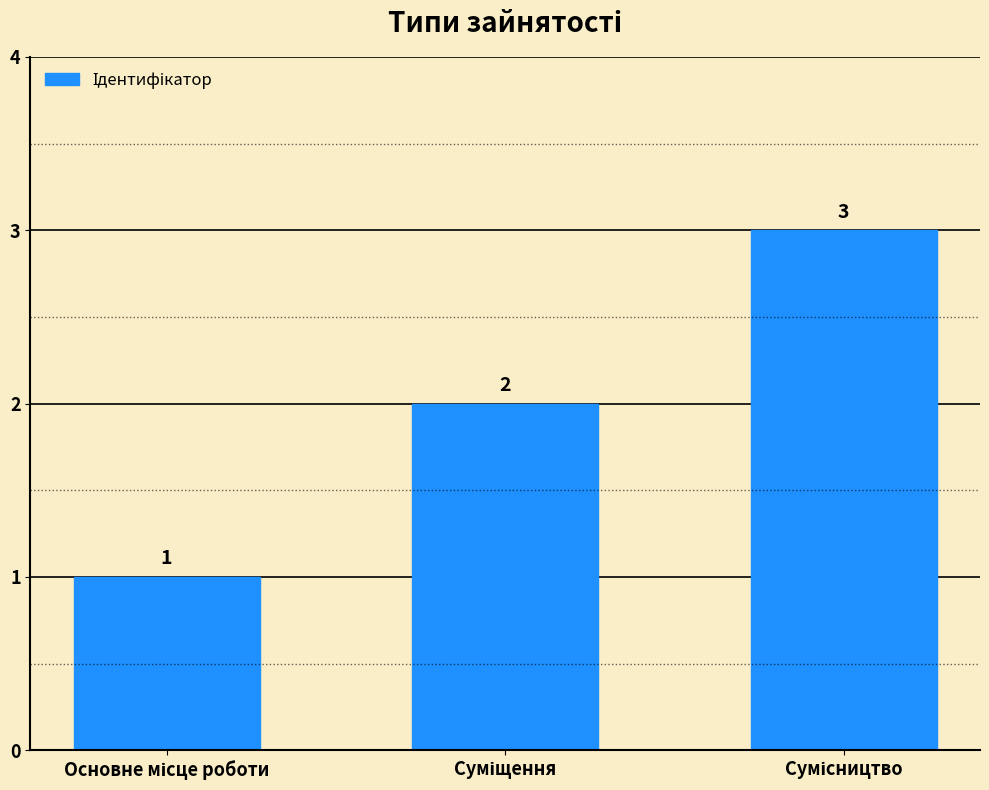

What is the sum of all values?

6